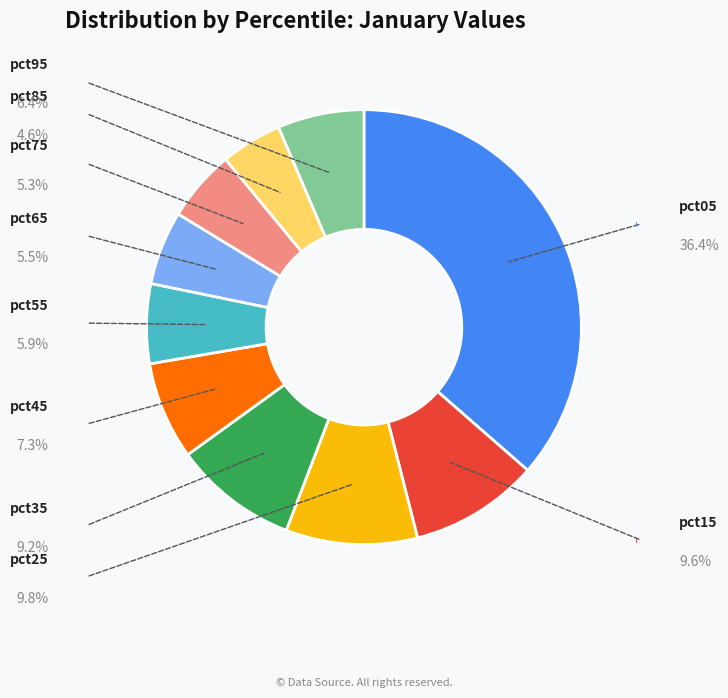

Combined, what portion of the pie is pct95 and pct85?

11.0%